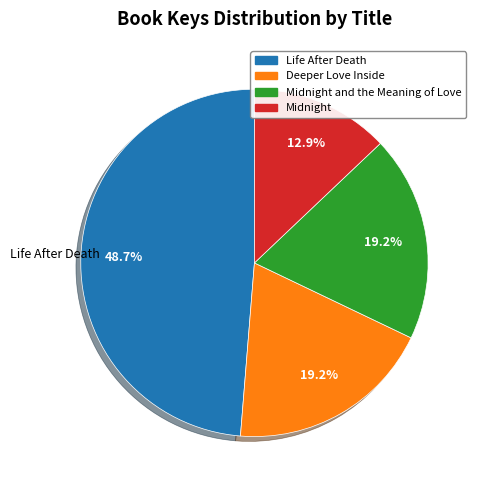

Is there any slice that represents more than half of the pie?

No